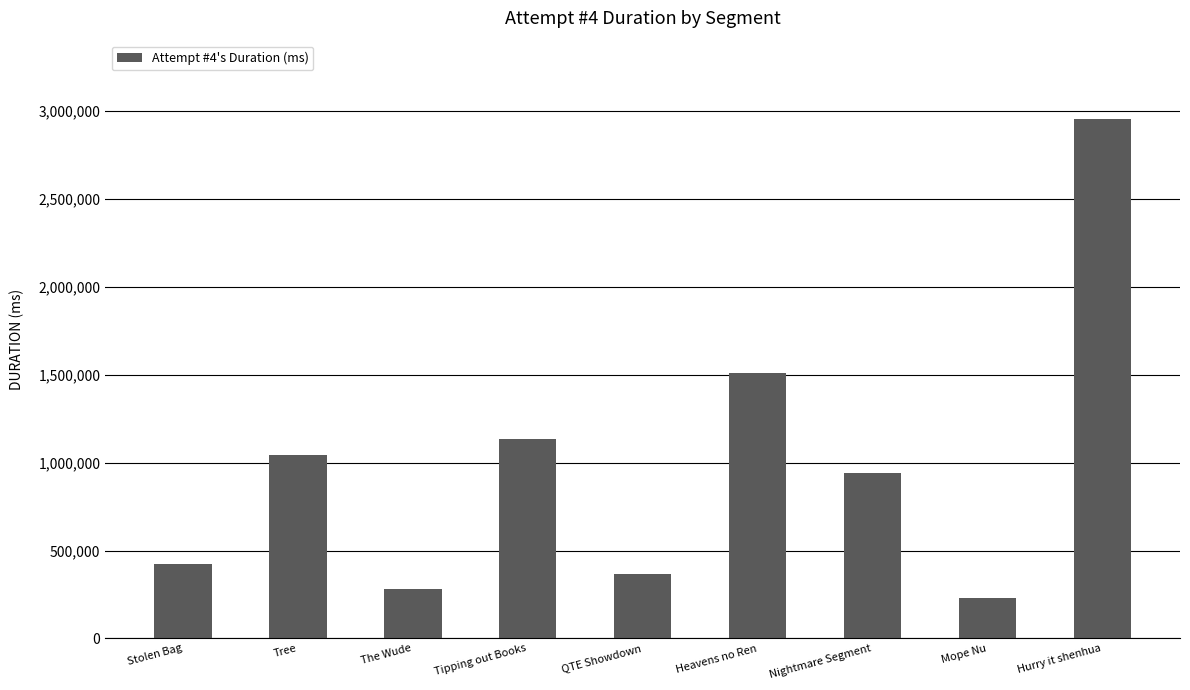

Are the bars grouped side by side (vs. stacked)?

No